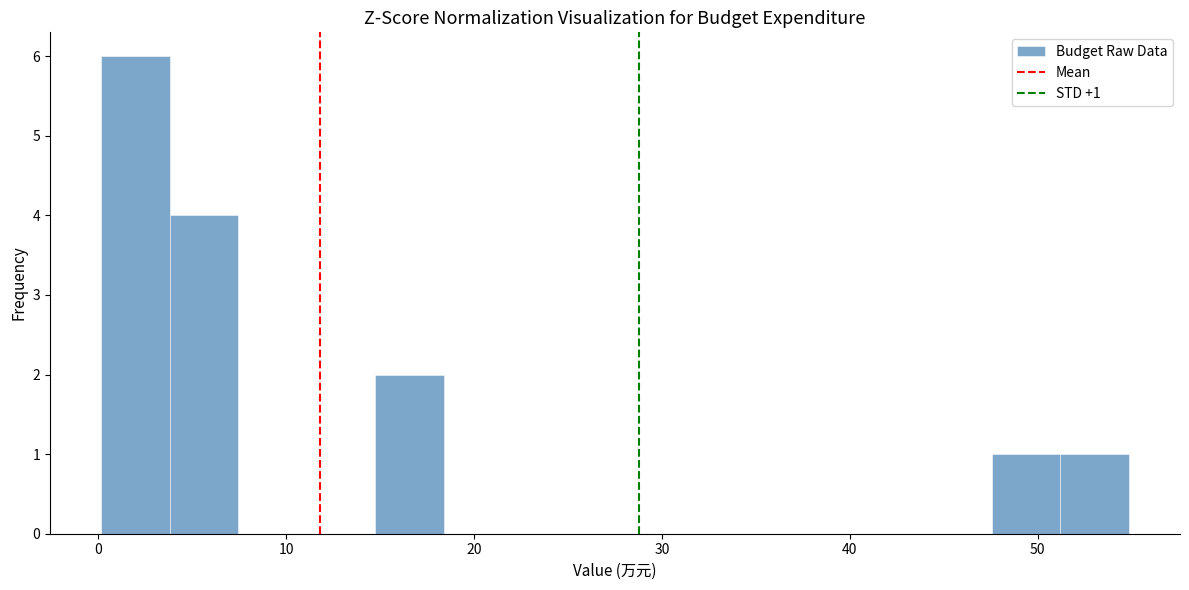

Read against the x-axis, roughly where is the centre of the tallest bar?

2